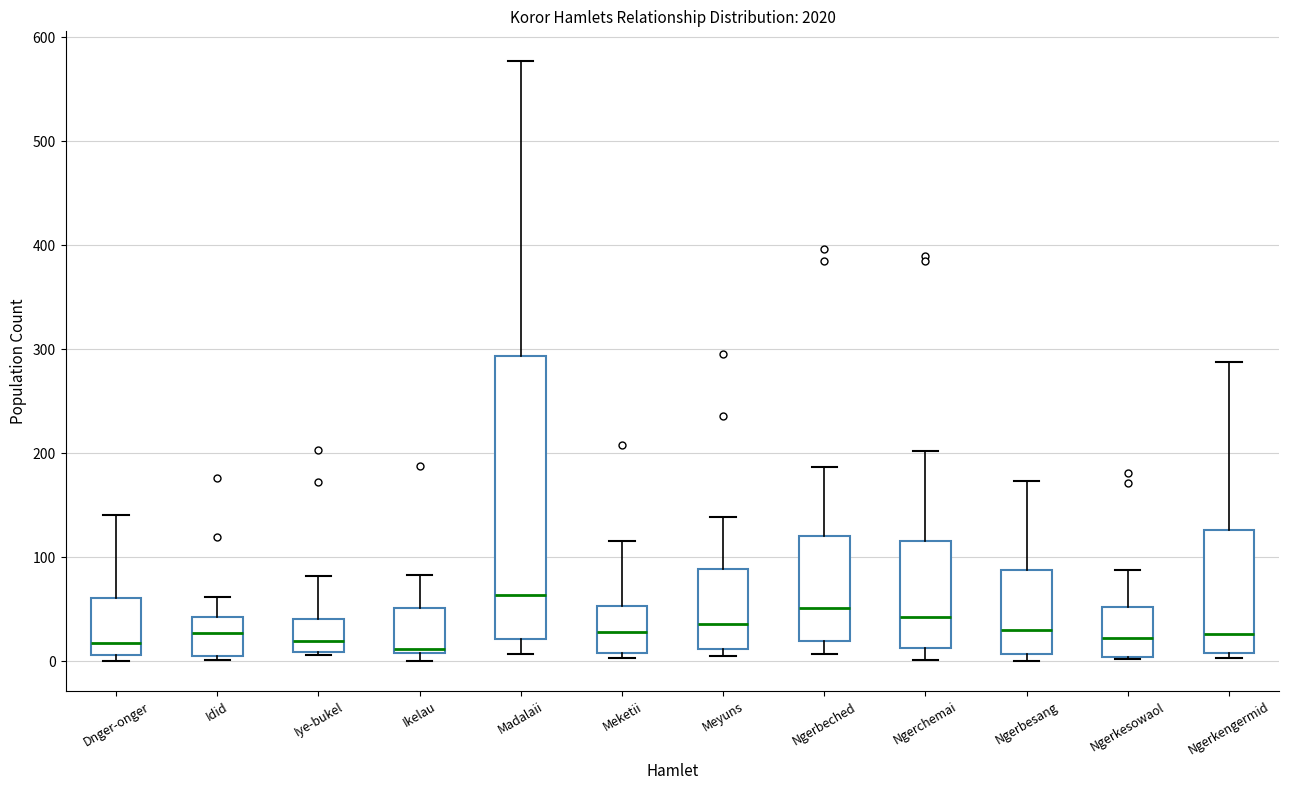

Reading left to right, transcribe this box plot: for each box, give where its median line is, the range the box spans, and where its two whiskers end, as read against the y-axis. The values are not printed on the chart, so give them approximately, as read against the axis.

Dnger-onger: median 20, box 10 to 60, whiskers 0 to 140
Idid: median 30, box 10 to 40, whiskers 0 to 60
Iye-bukel: median 20, box 10 to 40, whiskers 10 to 80
Ikelau: median 10 (just above the box's lower edge), box 10 to 50, whiskers 0 to 80
Madalaii: median 60, box 20 to 290, whiskers 10 to 580
Meketii: median 30, box 10 to 50, whiskers 0 to 120
Meyuns: median 40, box 10 to 90, whiskers 10 (just below the box's lower edge) to 140
Ngerbeched: median 50, box 20 to 120, whiskers 10 to 190
Ngerchemai: median 40, box 10 to 120, whiskers 0 to 200
Ngerbesang: median 30, box 10 to 90, whiskers 0 to 170
Ngerkesowaol: median 20, box 0 to 50, whiskers 0 to 90
Ngerkengermid: median 30, box 10 to 130, whiskers 0 to 290